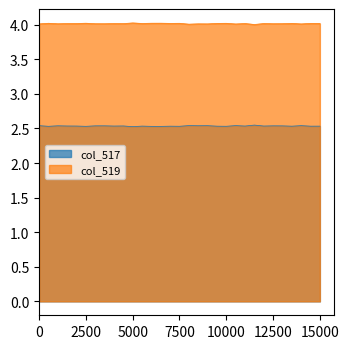

Is the value of col_517 at 21753 greater than the value of col_519 at 21769?

No